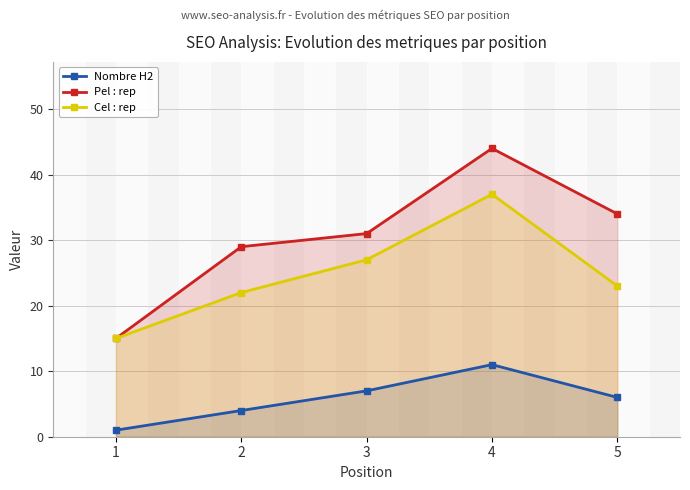

Count the number of categories in the chart.

5